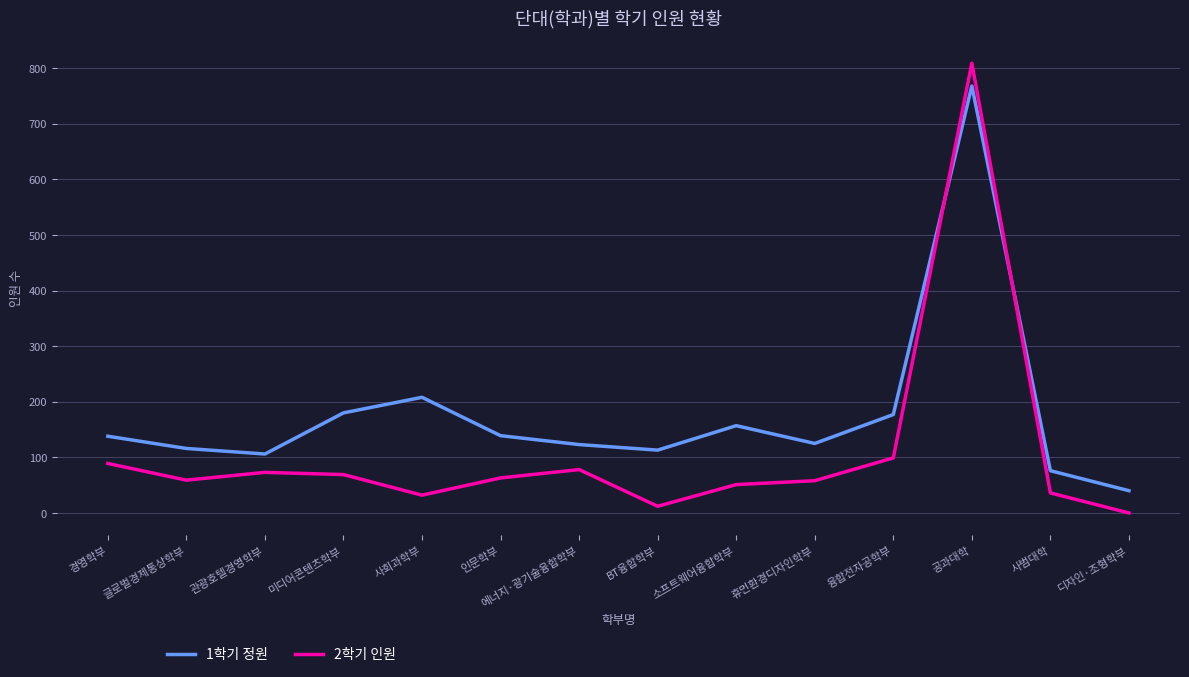

How many values in the 2학기 인원 series are below 63?

7